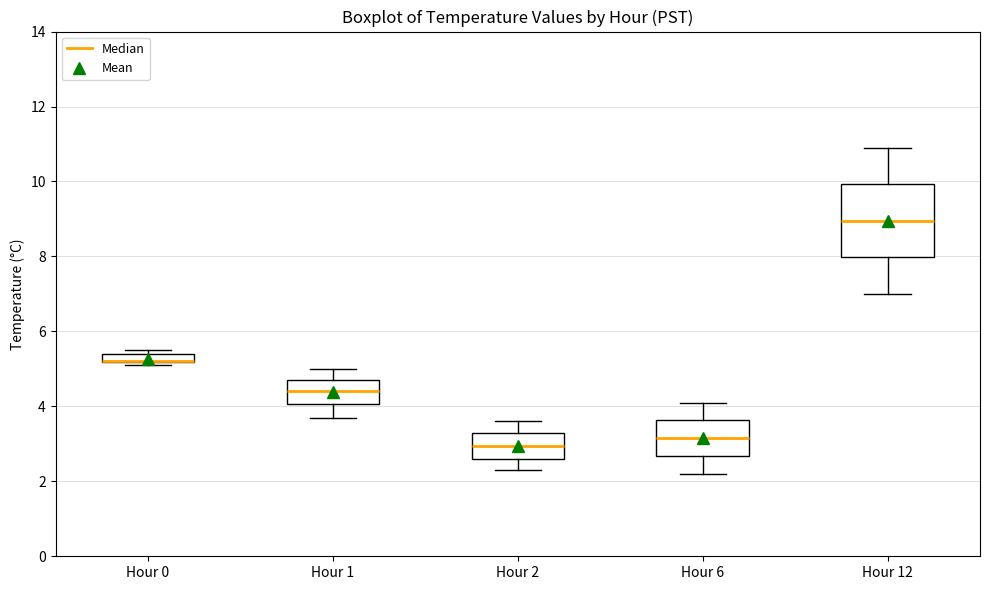

Comparing the boxes themselves (not the whiskers), which one is the tallest?

Hour 12